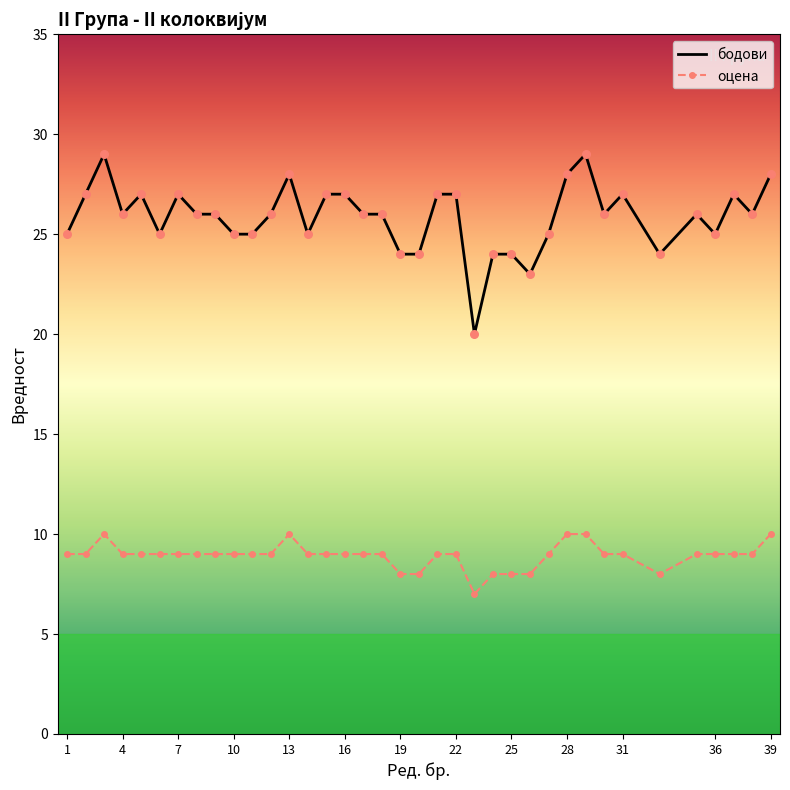

Which series has the widest spread of Y values?

бодови